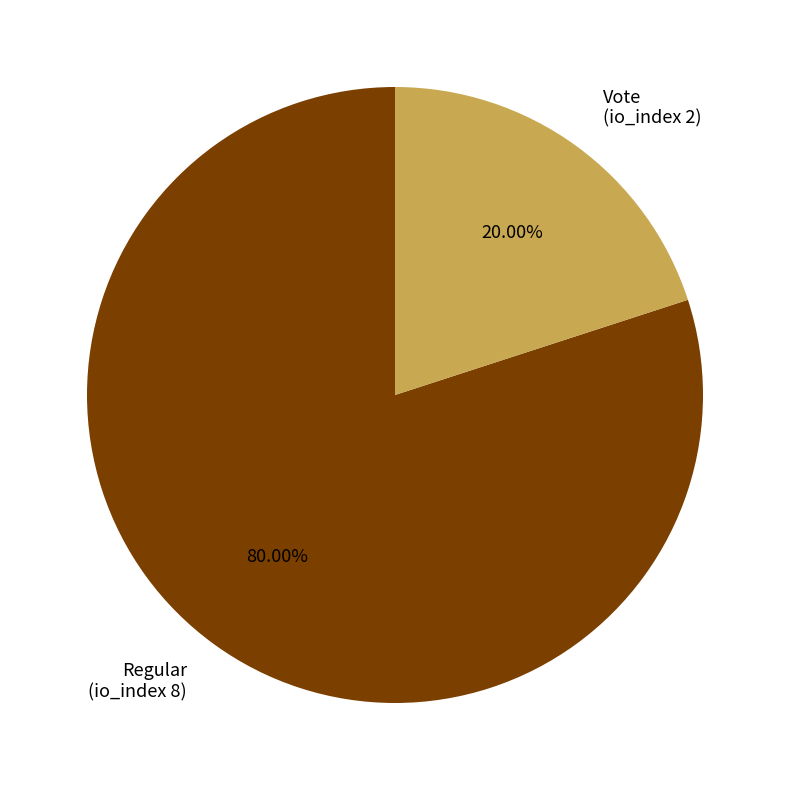

Which category accounts for the majority?

Regular (io_index 8)